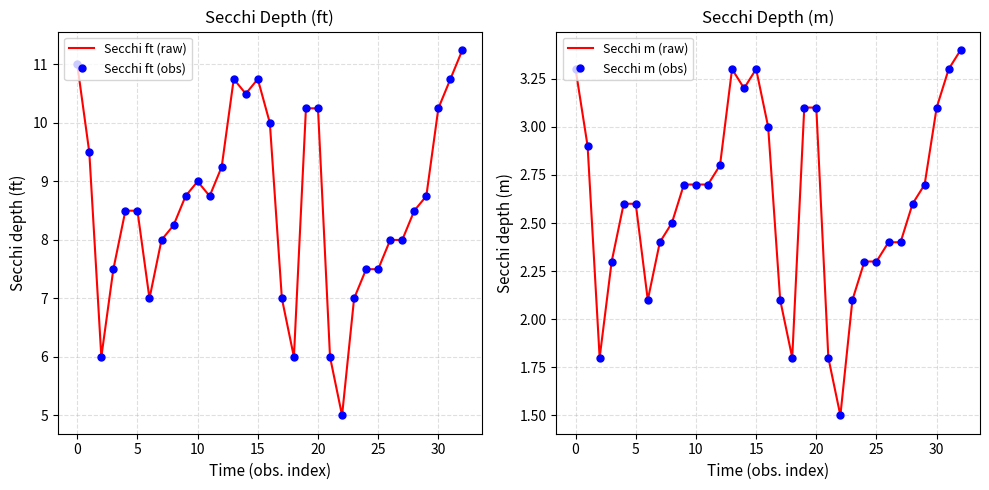

How many distinct data groups are displayed?

4